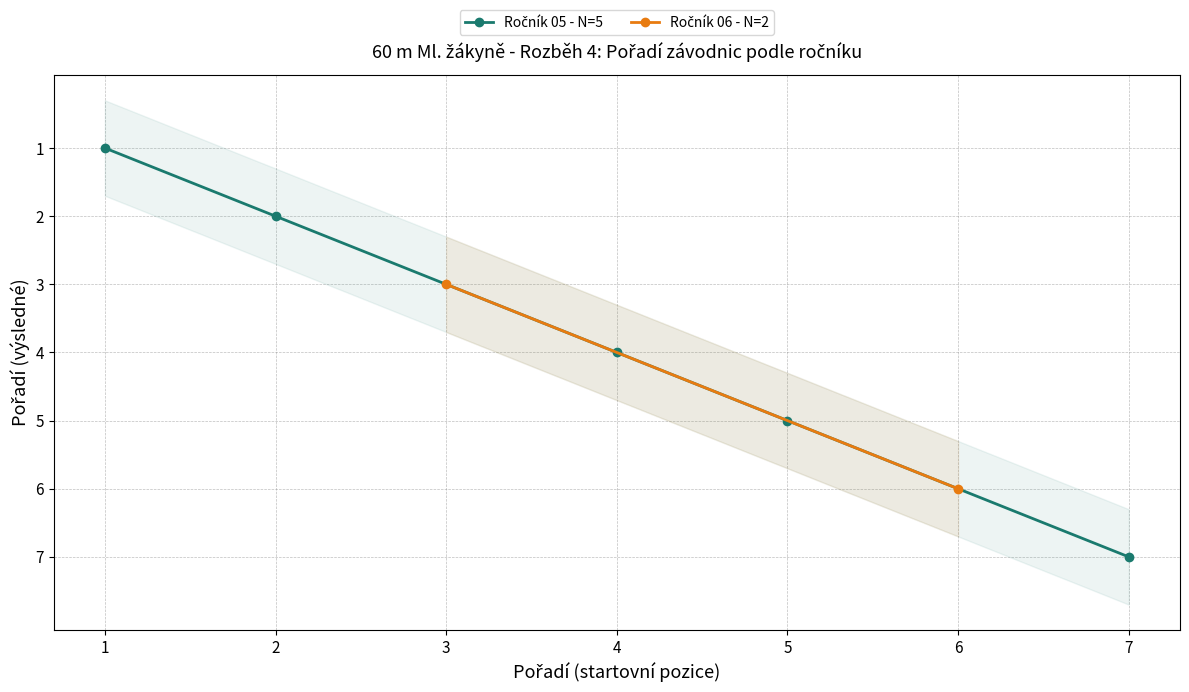

Between 2 and 4, which is larger?

4